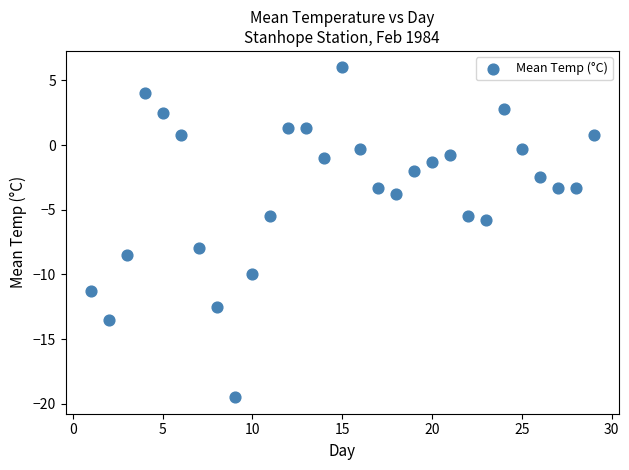

What is the range of X values (max minus min)?

28.0